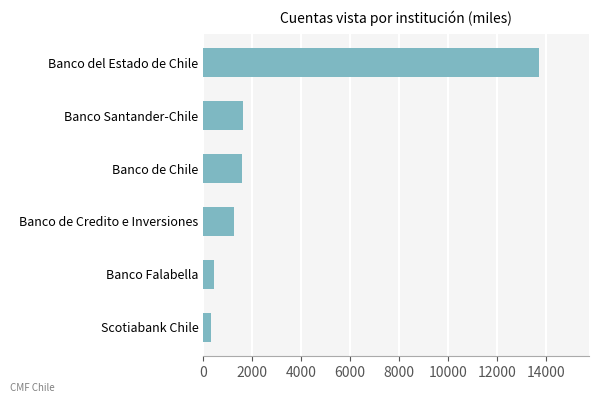

What is the maximum value shown in the chart?

13709.9